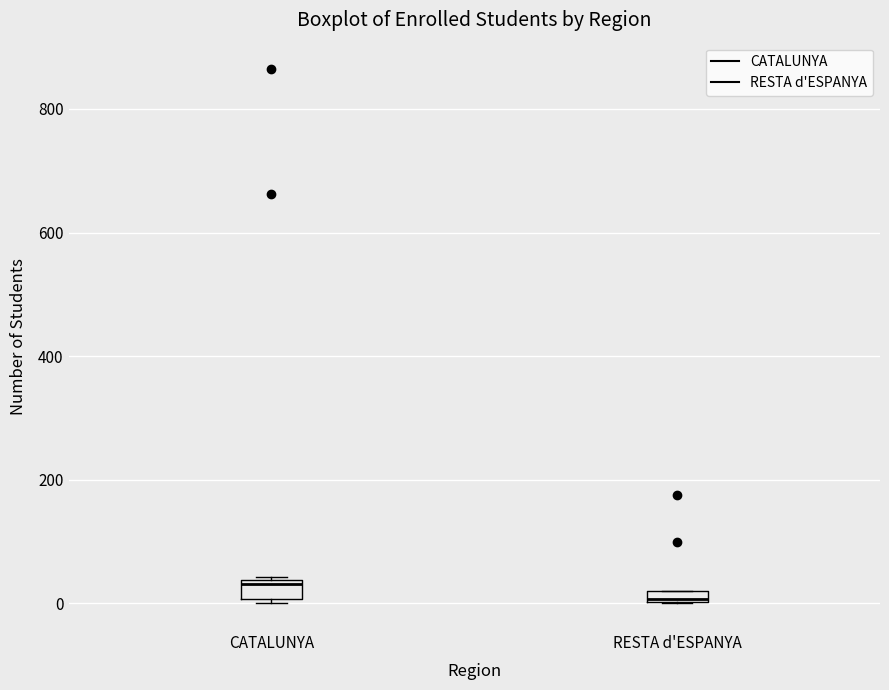

Which box has the lowest median line?

RESTA d'ESPANYA